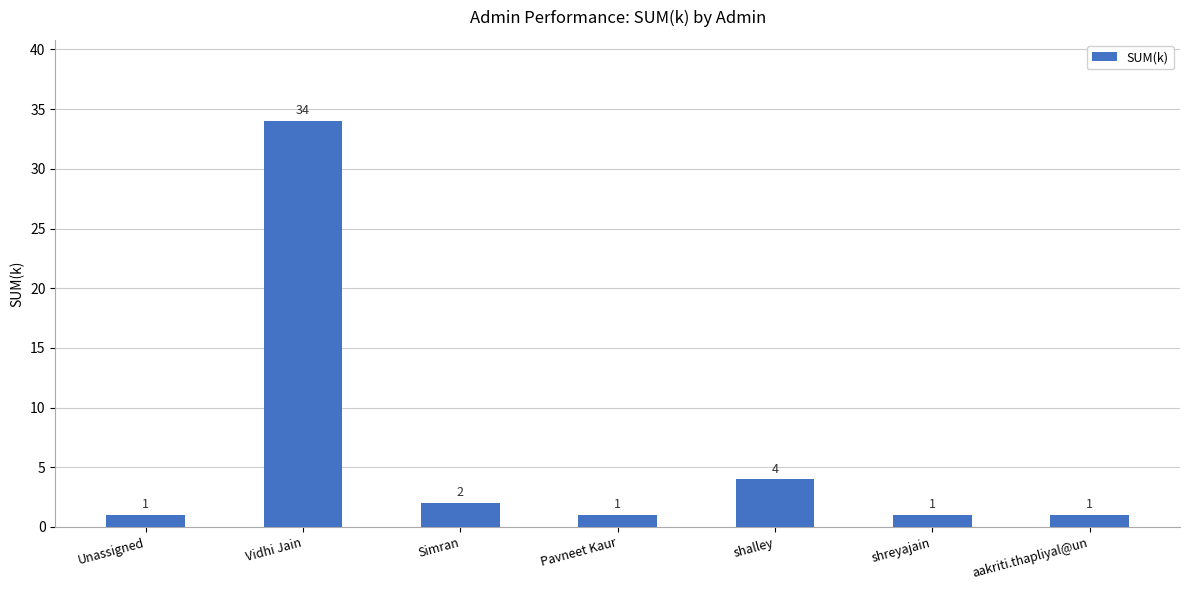

Count the number of values greater than 1.

3